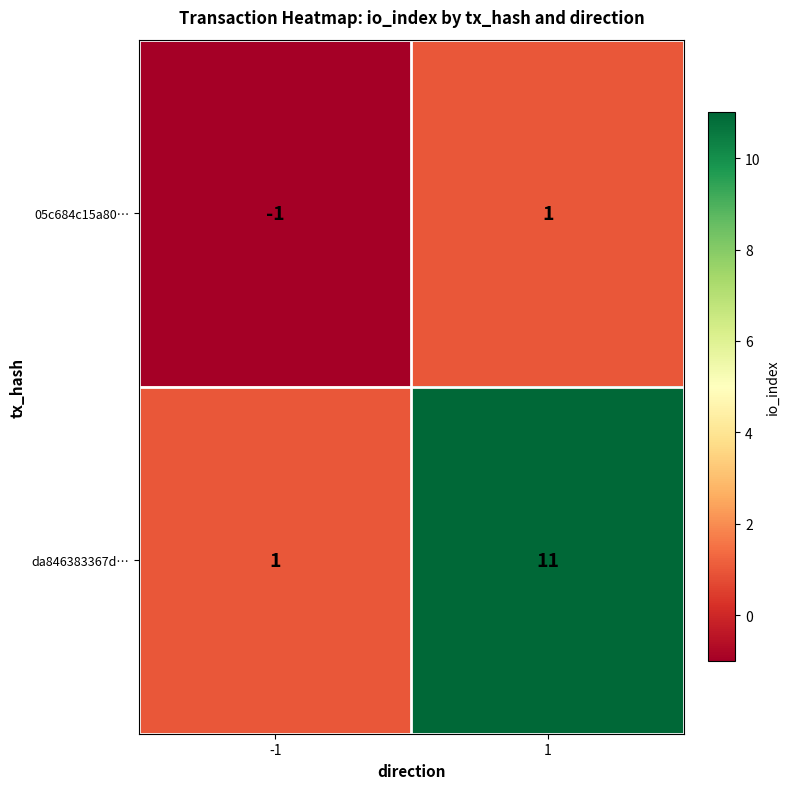

What is the sum of all da846383367d… values?

12